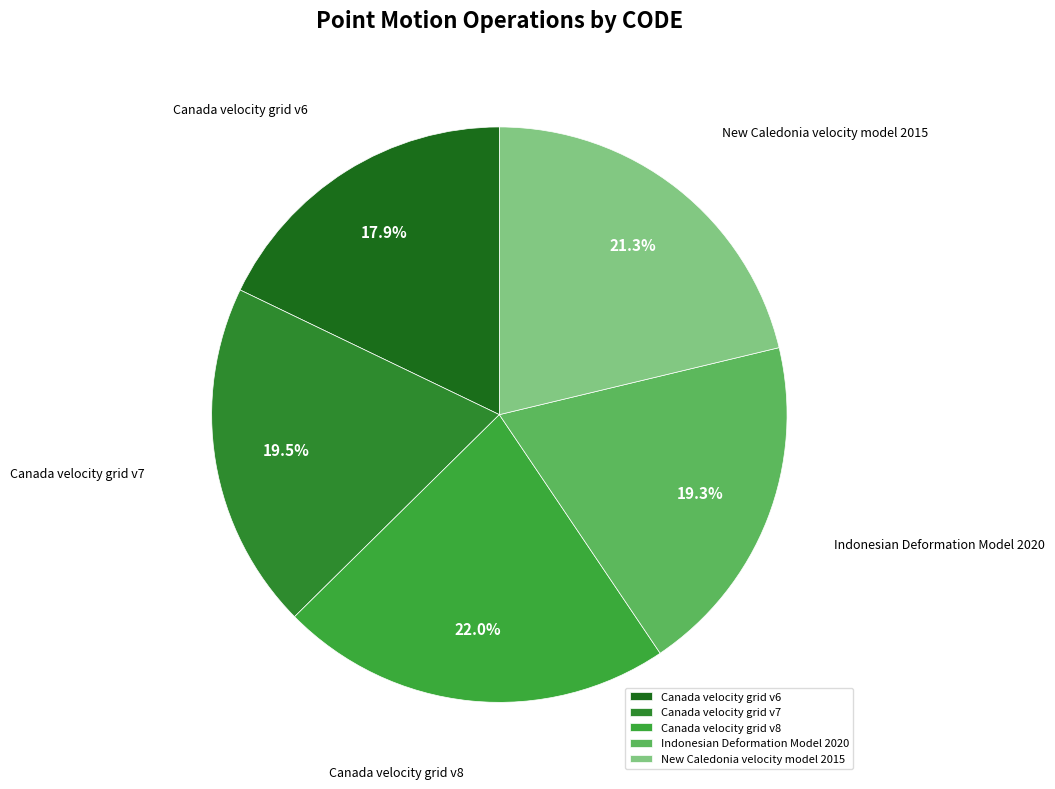

What portion of the pie excludes Indonesian Deformation Model 2020?

80.7%